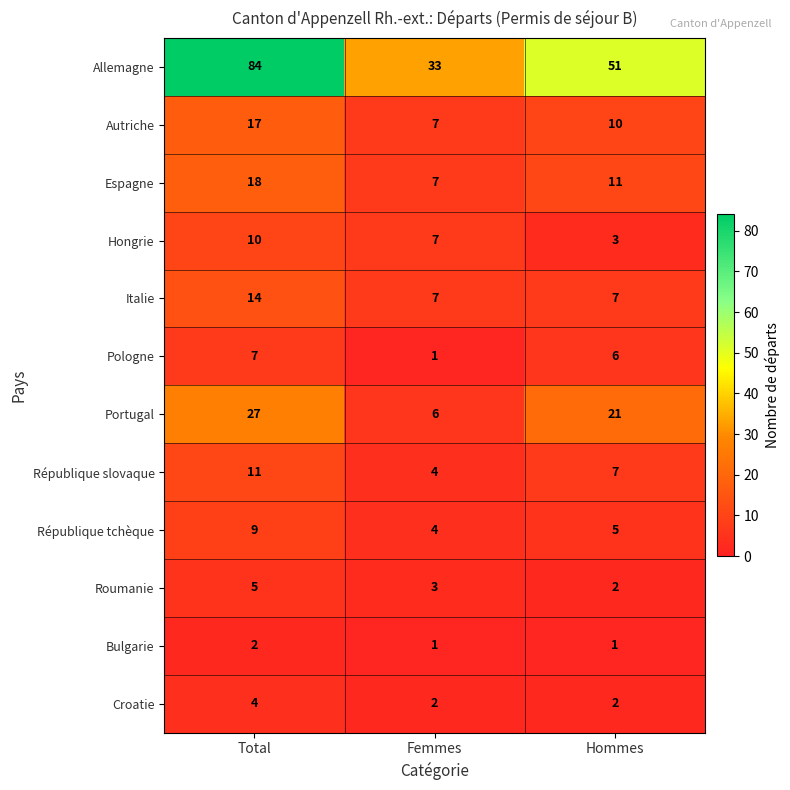

Which series has the largest range (max minus min)?

Allemagne